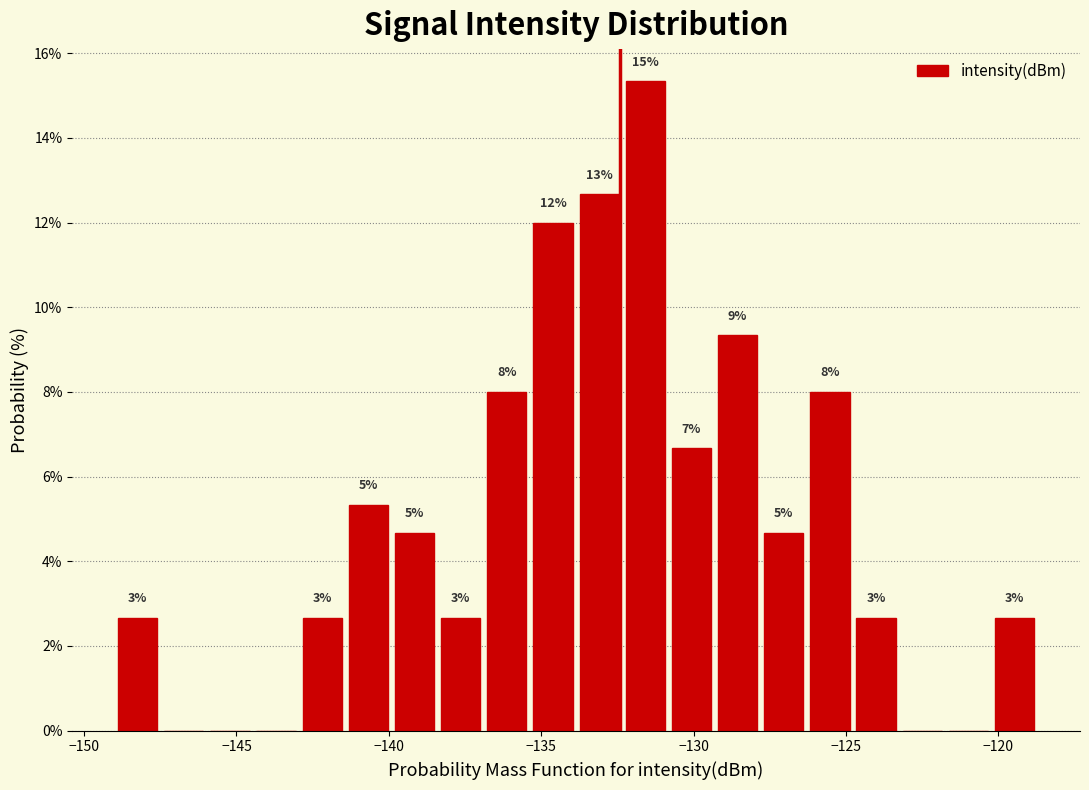

Read against the x-axis, roughly where is the centre of the tallest bar?

-131.5